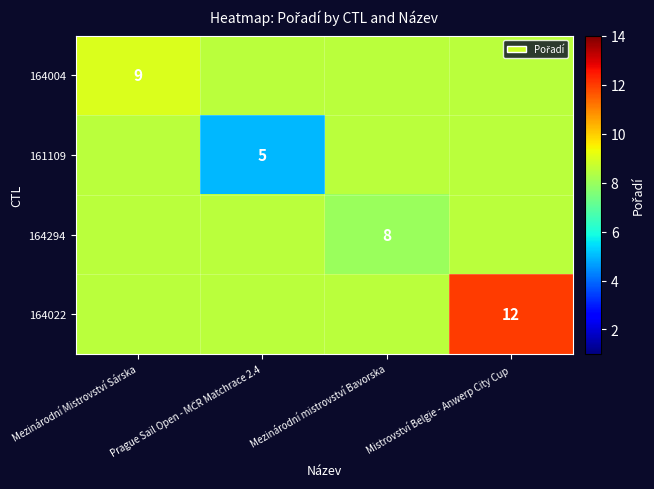

How many data points does each series have?

4